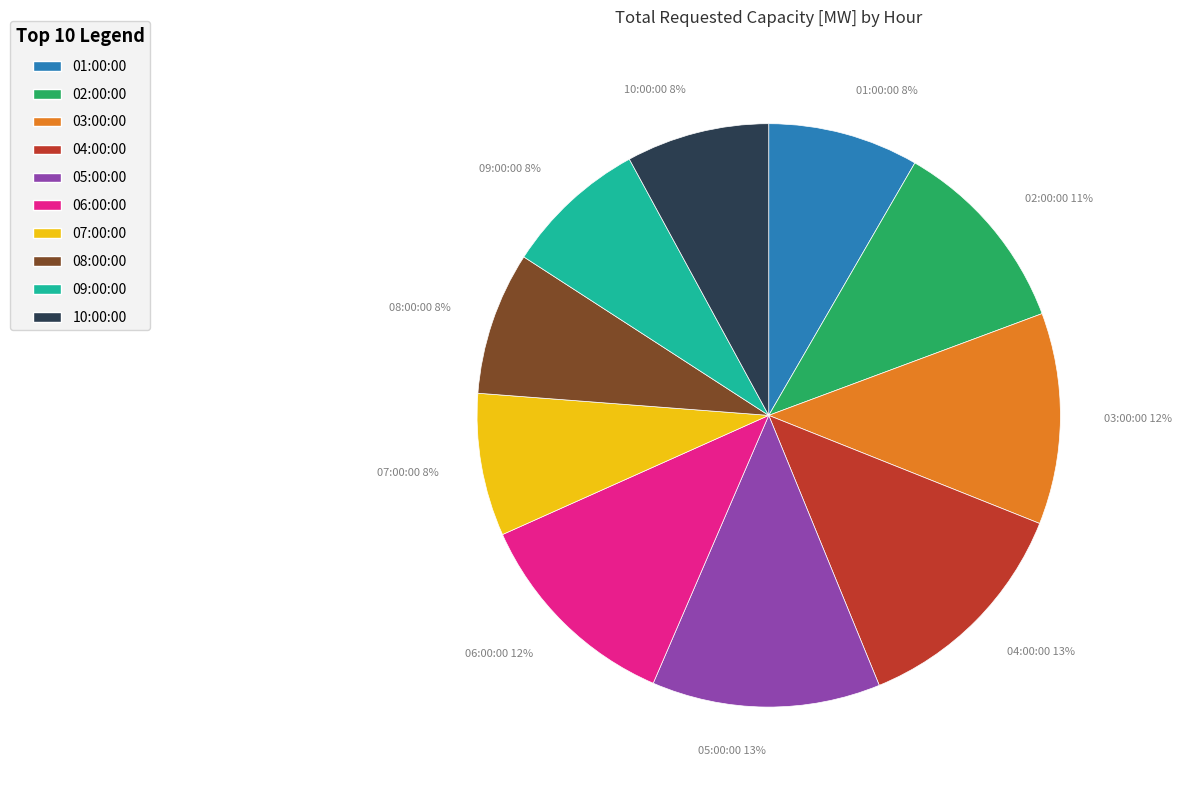

What percentage is the 02:00:00 slice, to the nearest percent?

11%